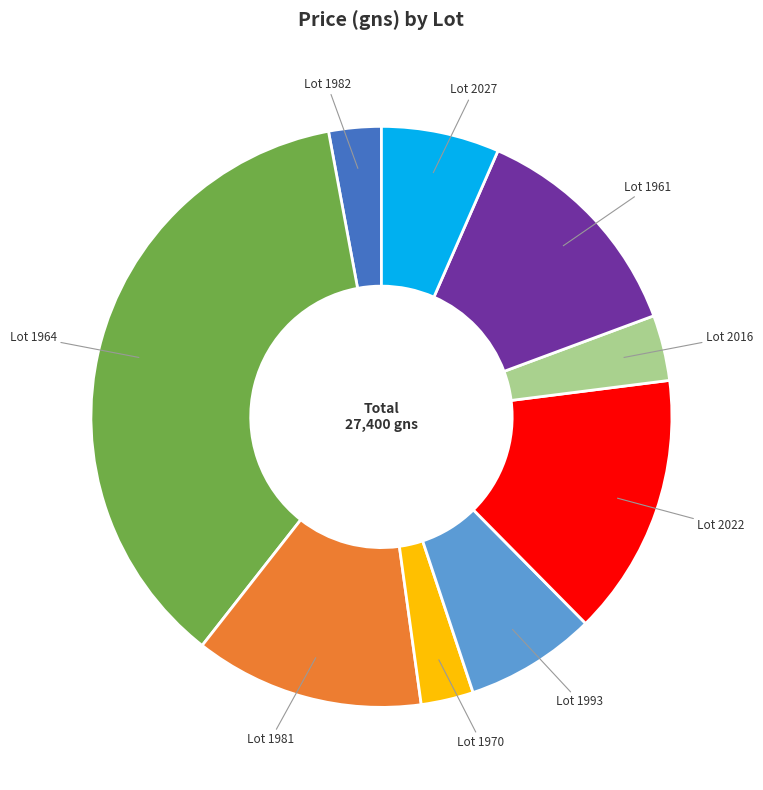

Does any single category account for the majority?

No